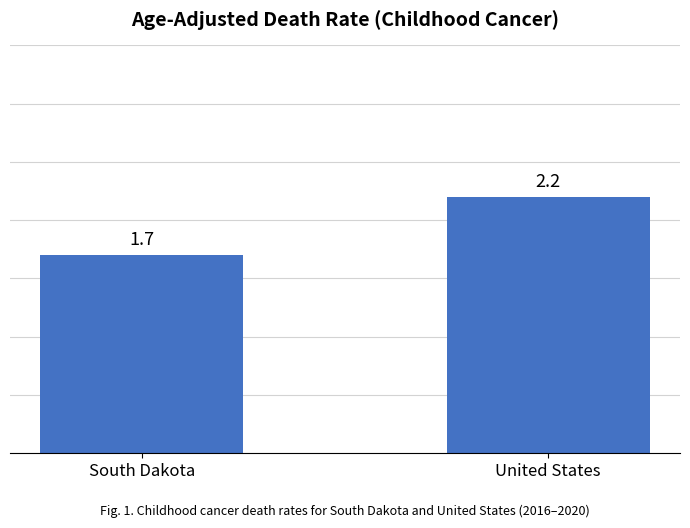

What is the minimum value shown in the chart?

1.7